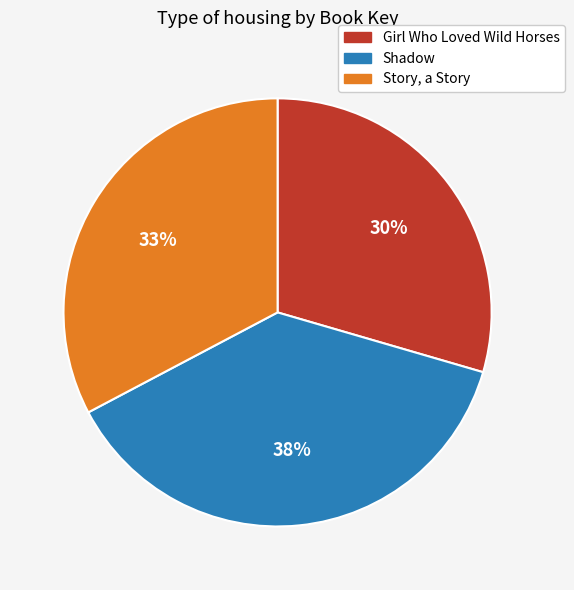

Do Shadow and Girl Who Loved Wild Horses together represent more than half of the pie?

Yes